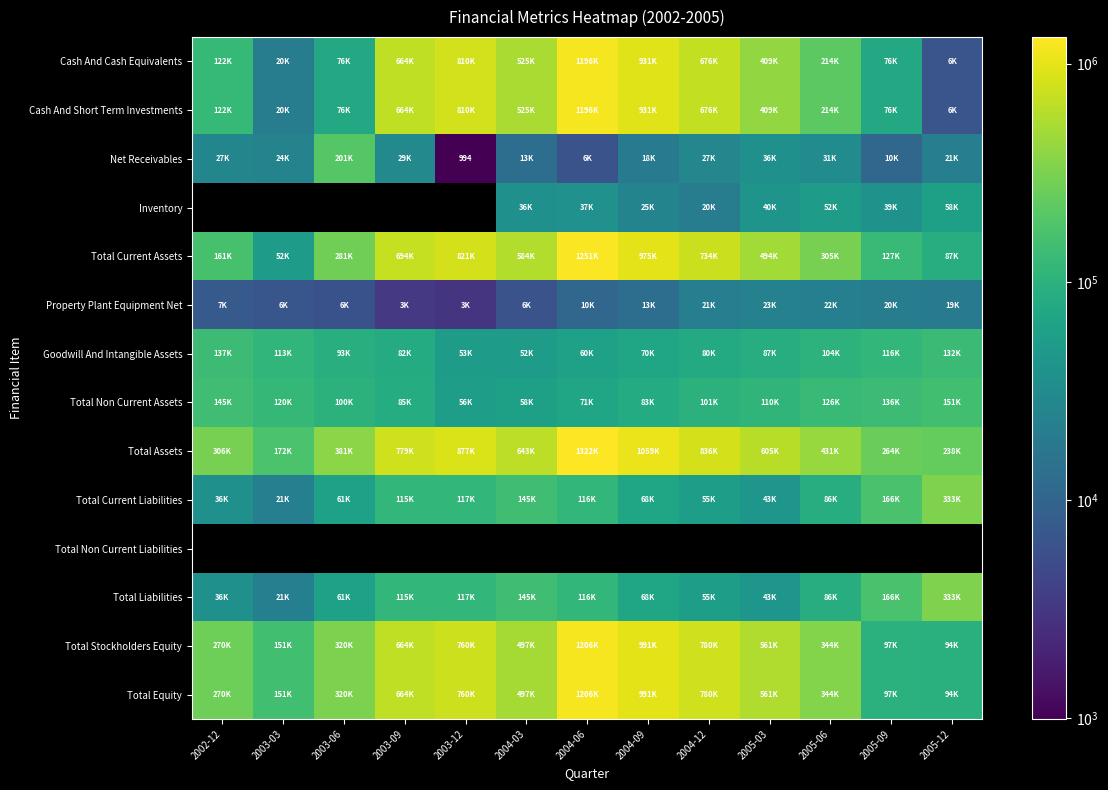

Read the Total Current Liabilities value at 2003-03.

21971.0